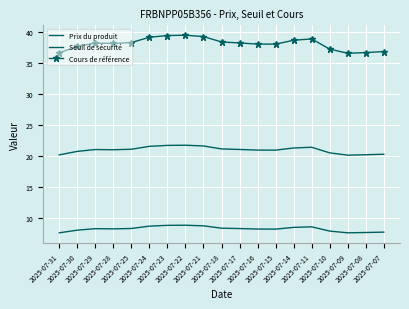

How many lines are shown in the chart?

3